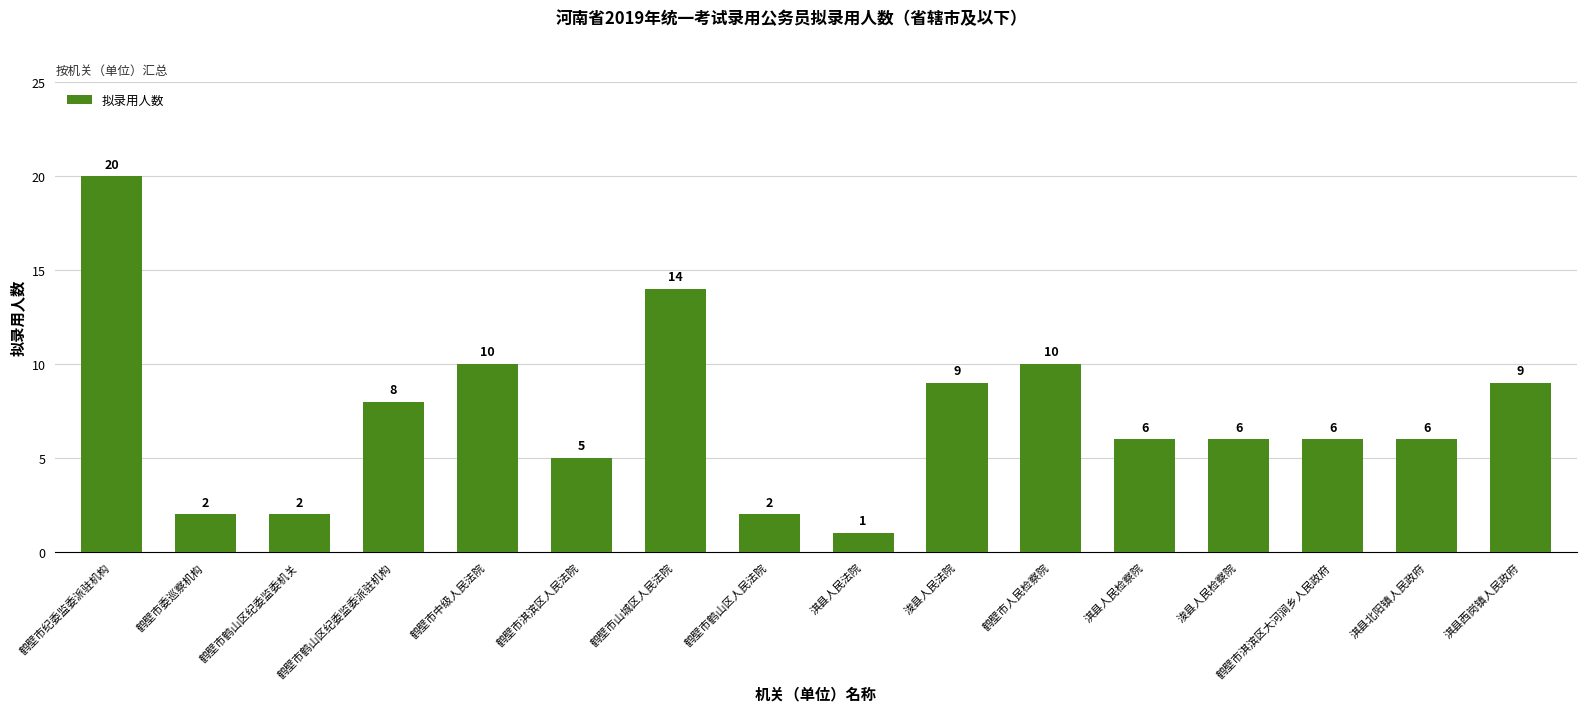

Which label corresponds to the largest value in the chart?

鹤壁市纪委监委派驻机构